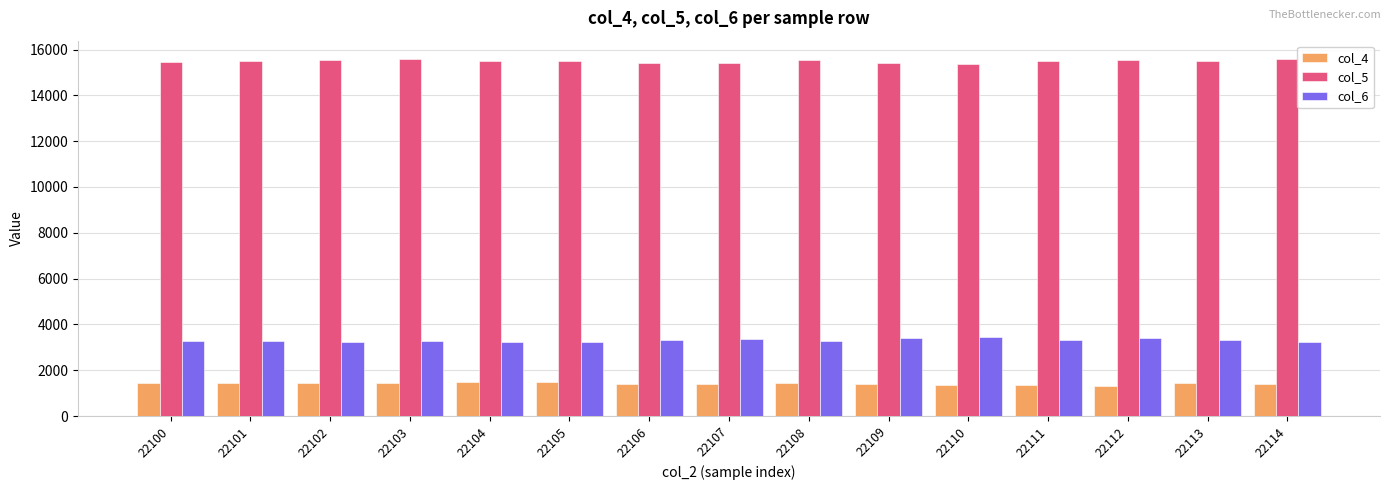

The value of col_5 at 22105 is 15517. True or false?

True